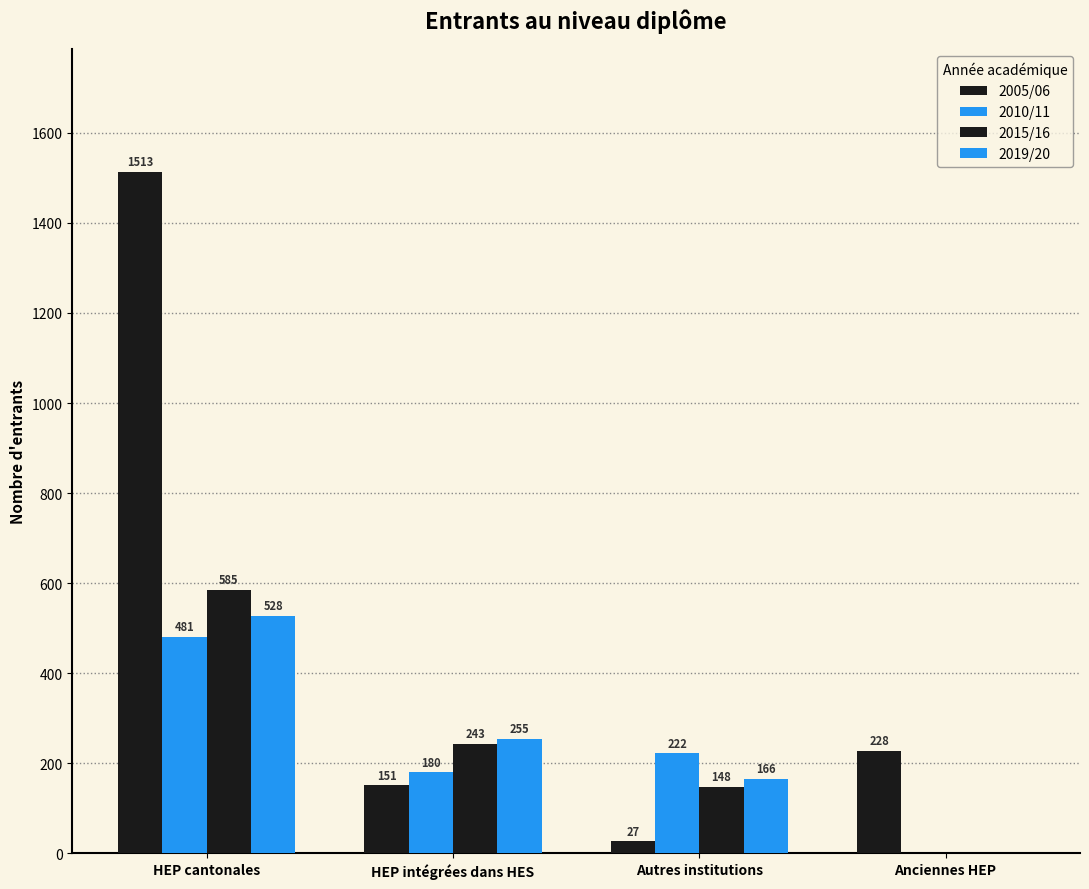

Is it true that 2005/06 equals 1513 at HEP cantonales?

True